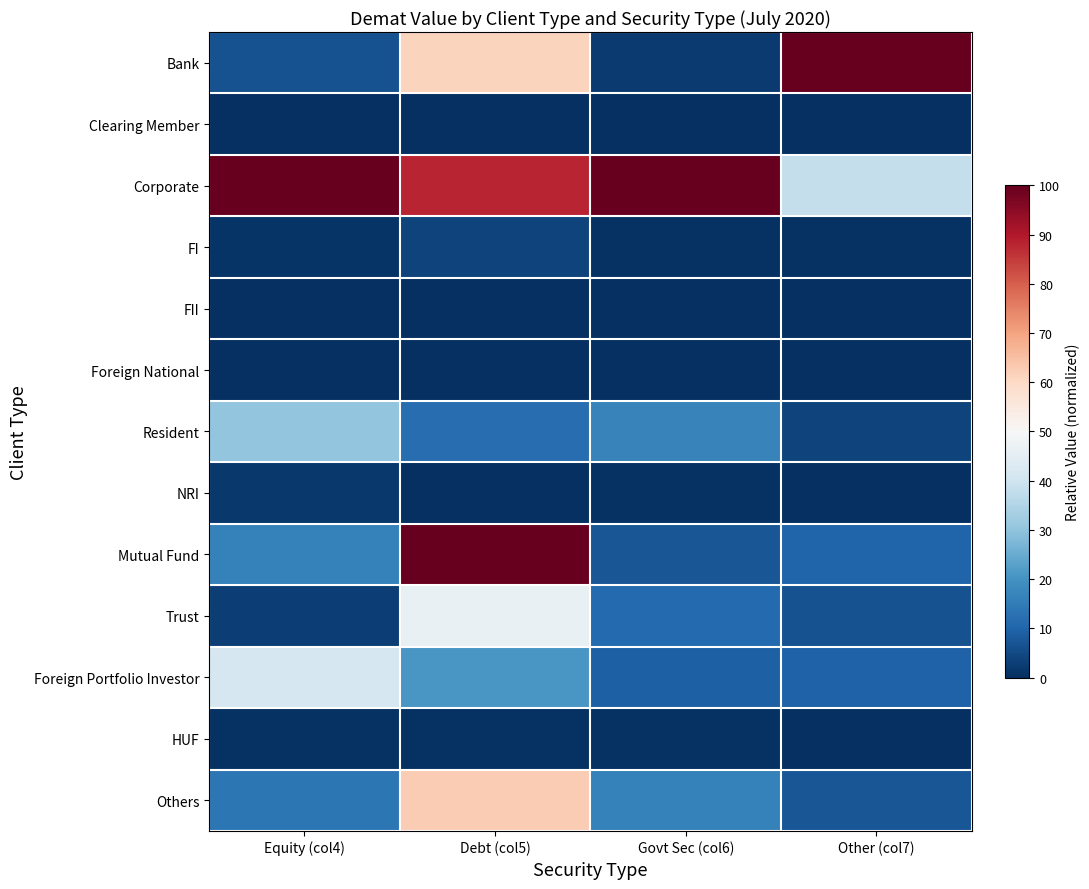

What is the spread (max minus min) of values at Equity (col4)?

100.0